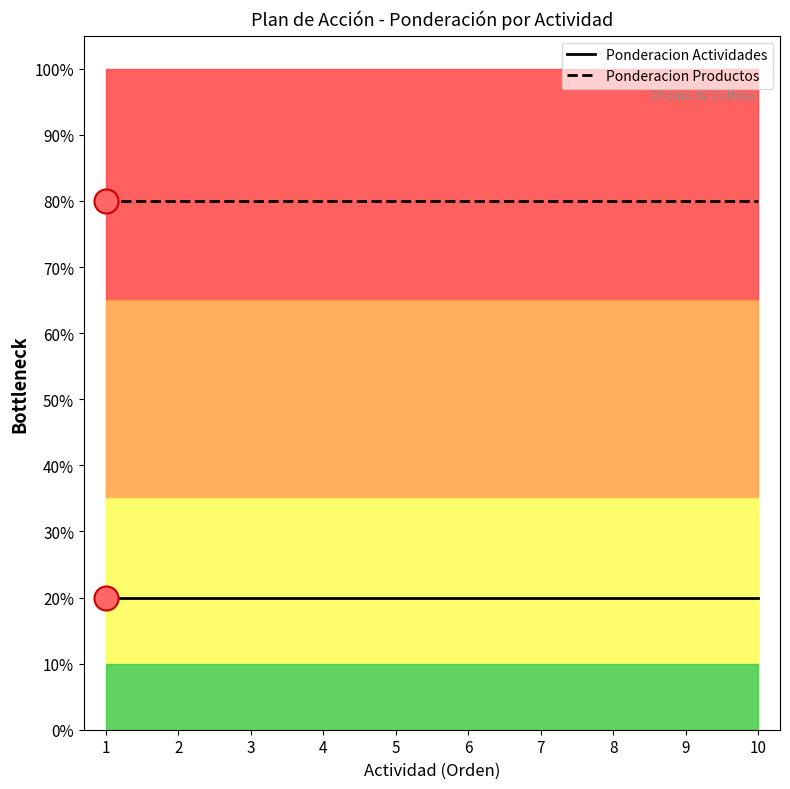

What are all the series names shown in the legend?

Ponderacion Actividades, Ponderacion Productos